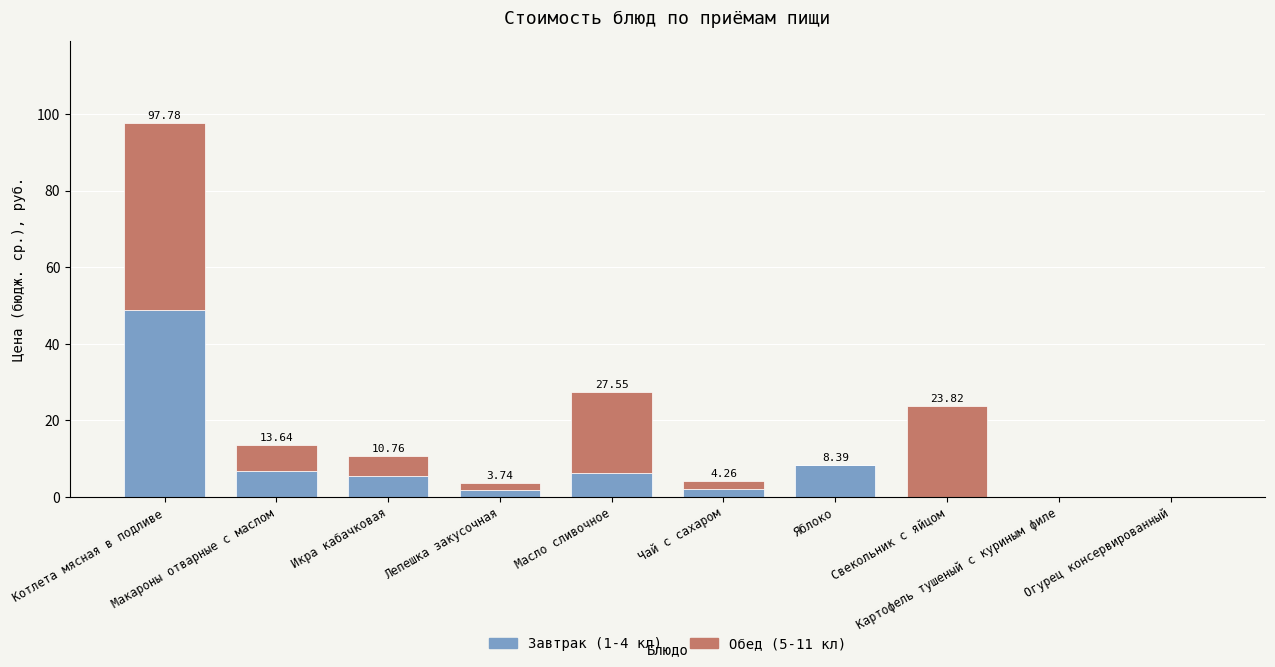

At which label does Завтрак (1-4 кл) first exceed 5?

Котлета мясная в подливе